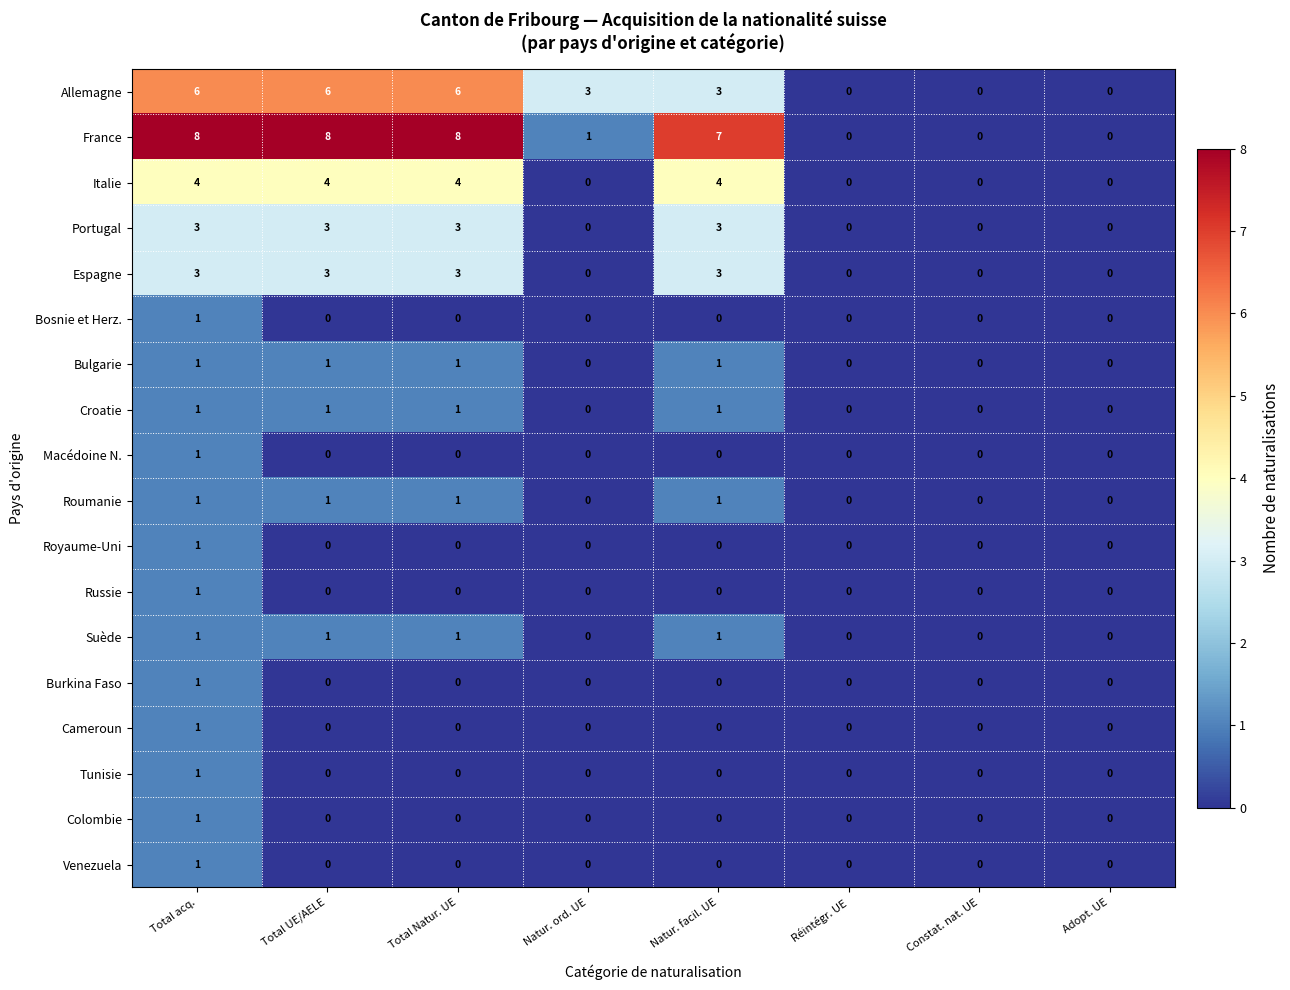

What is the spread (max minus min) of values at Natur. ord. UE?

3